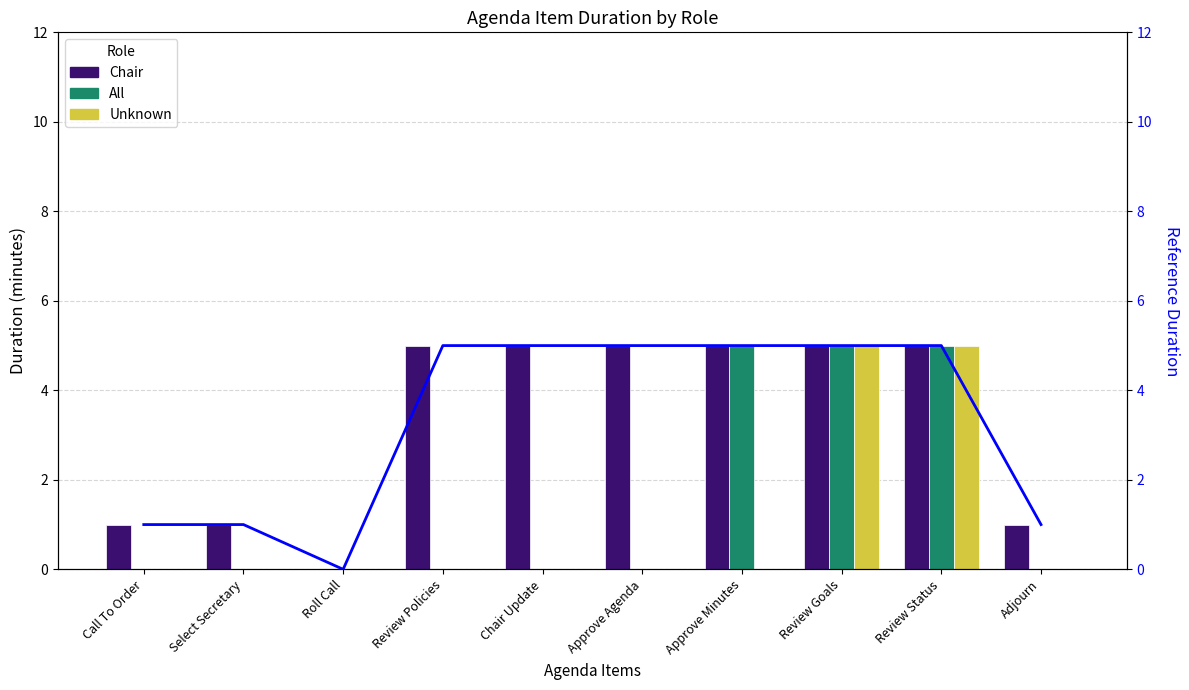

At which category is the sum across all series the highest?

Review Goals